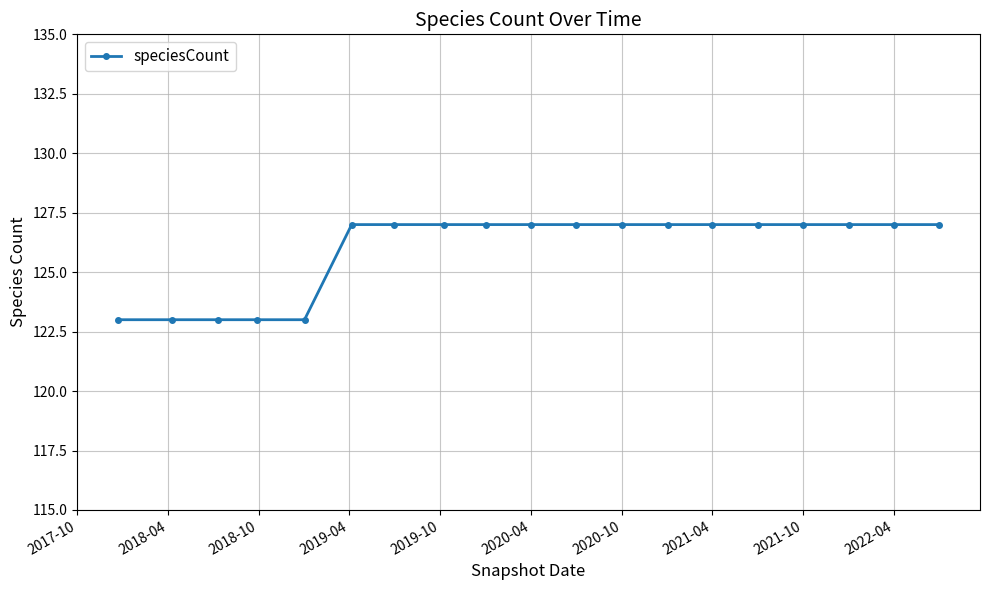

Reading right to left, transcribe all the data shown in this chart.

127	127	127	127	127	127	127	127	127	127	127	127	127	127	123	123	123	123	123